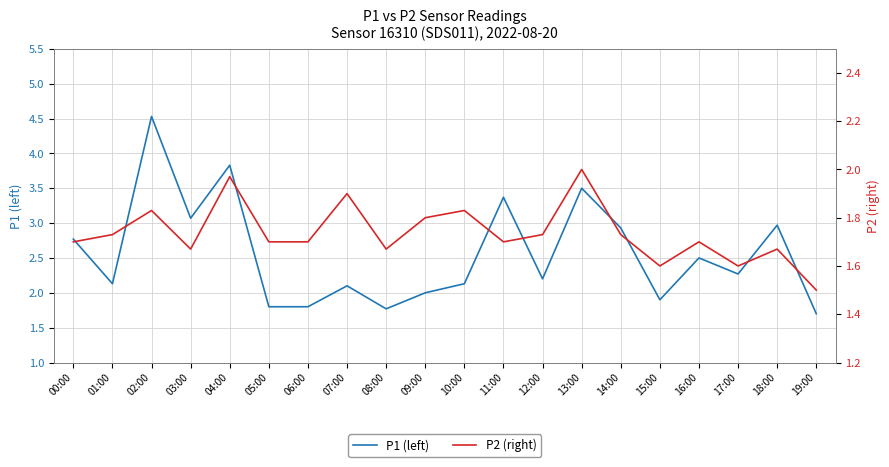

Which series has the largest range (max minus min)?

P1 (left)